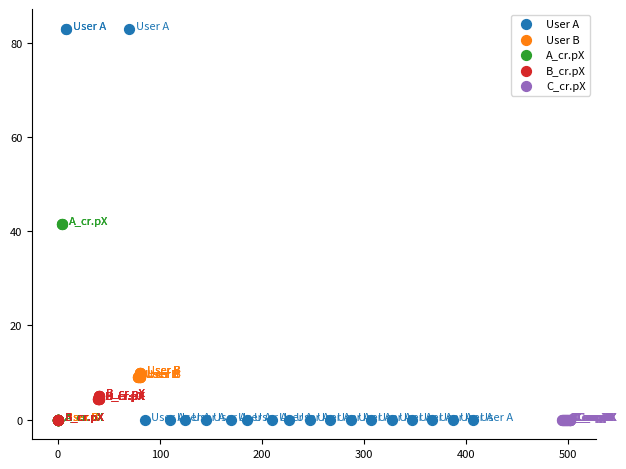

Which series contains the highest Y value?

User A